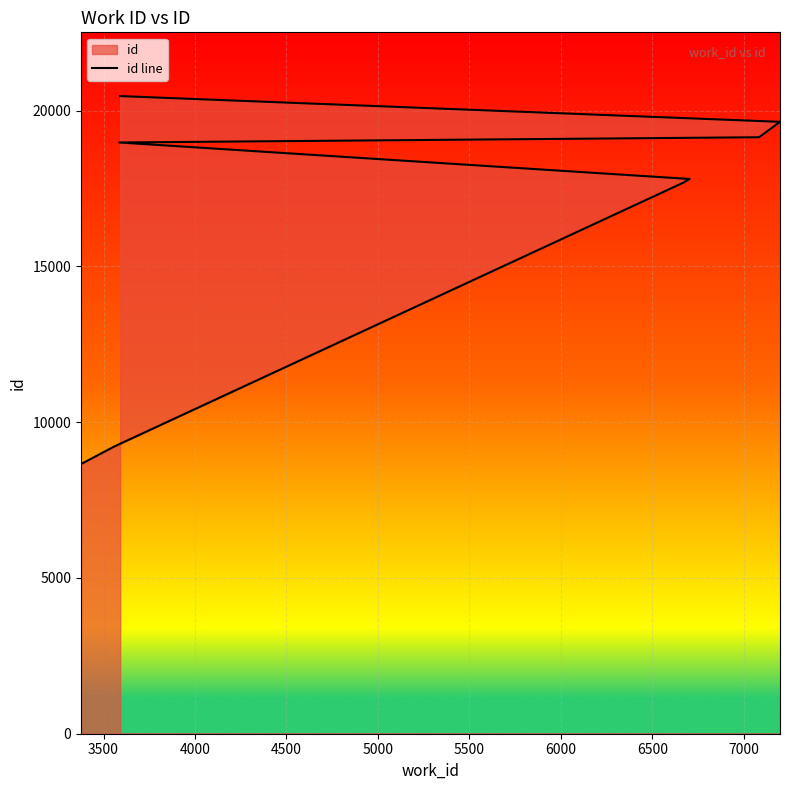

How many data points does each series have?

10